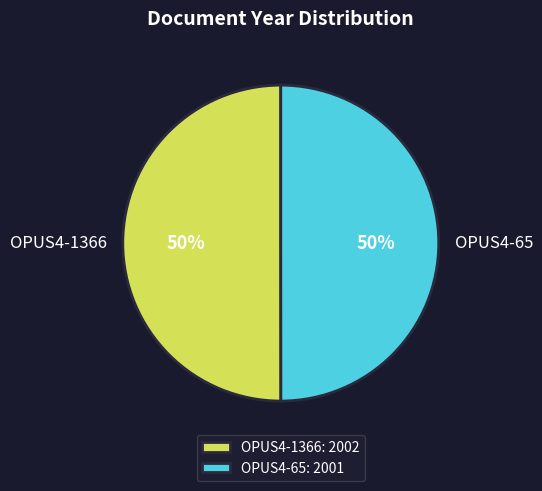

Do OPUS4-65 and OPUS4-1366 together represent more than half of the pie?

Yes